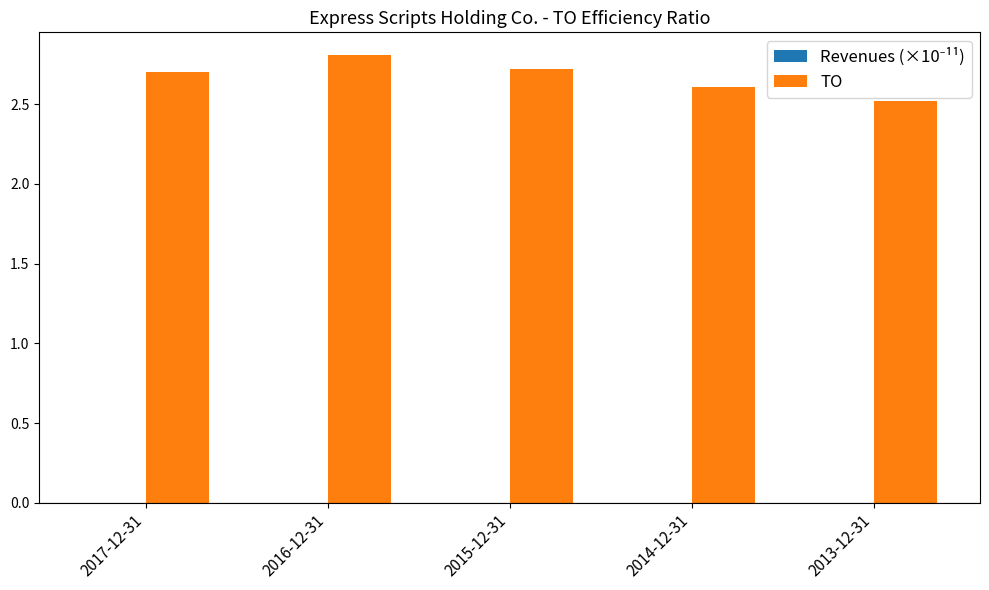

What is the greatest value displayed?

2.8